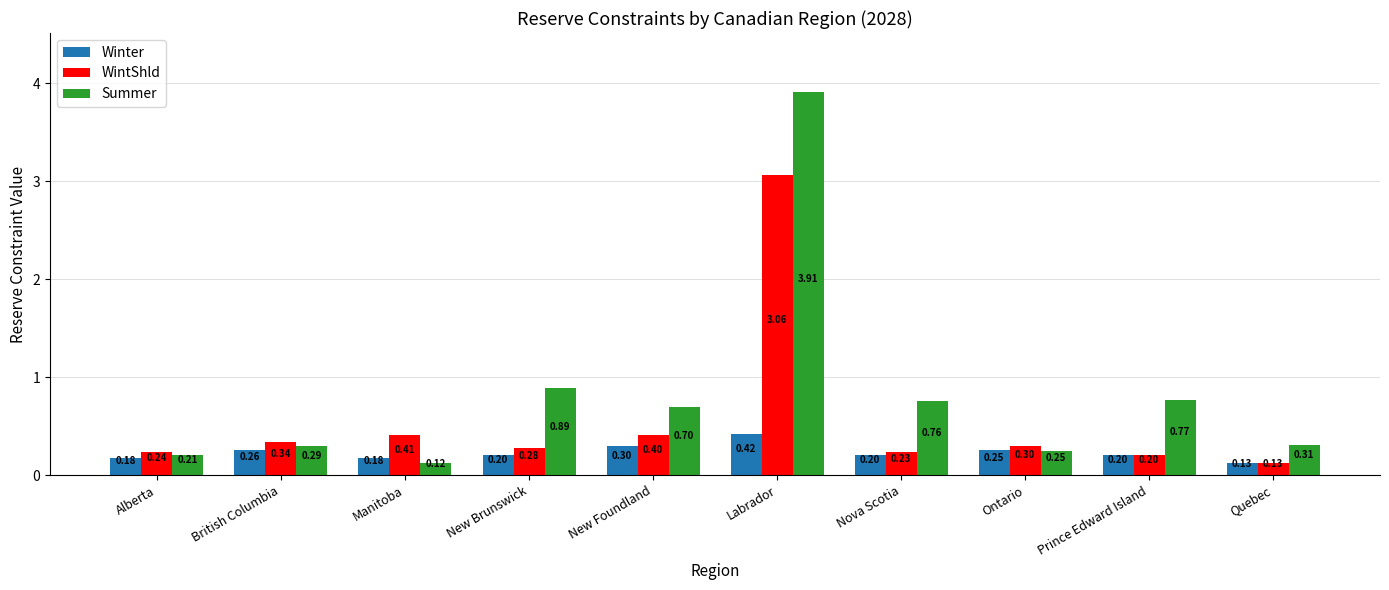

At which label does Summer reach its minimum?

Manitoba